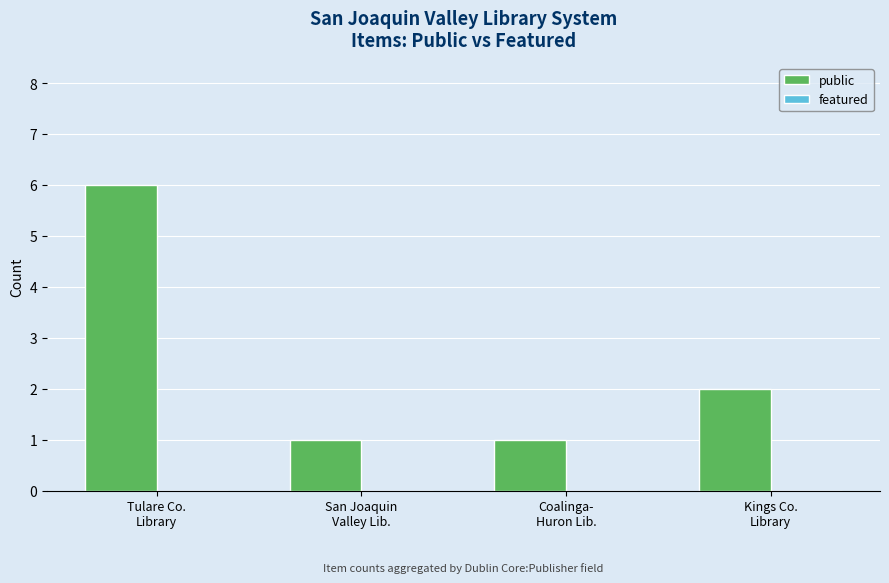

What is the maximum value shown in the chart?

6